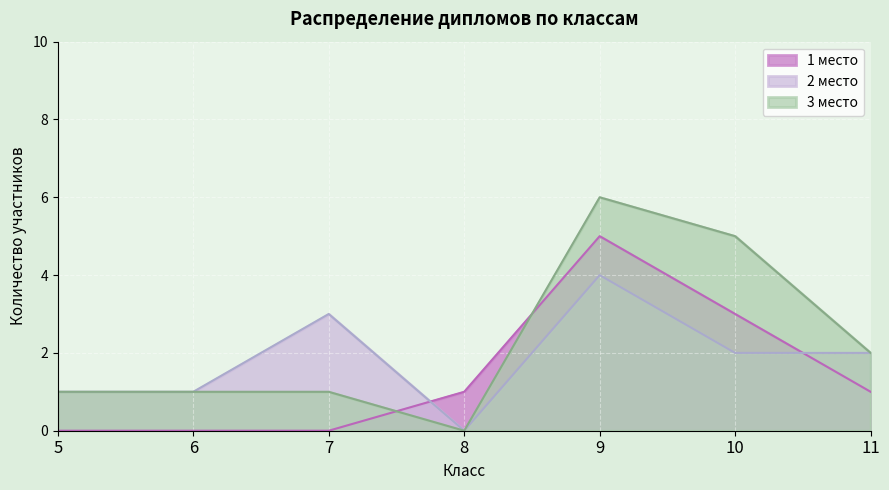

Rank the series by their average value, from highest to lowest.

3 место, 2 место, 1 место